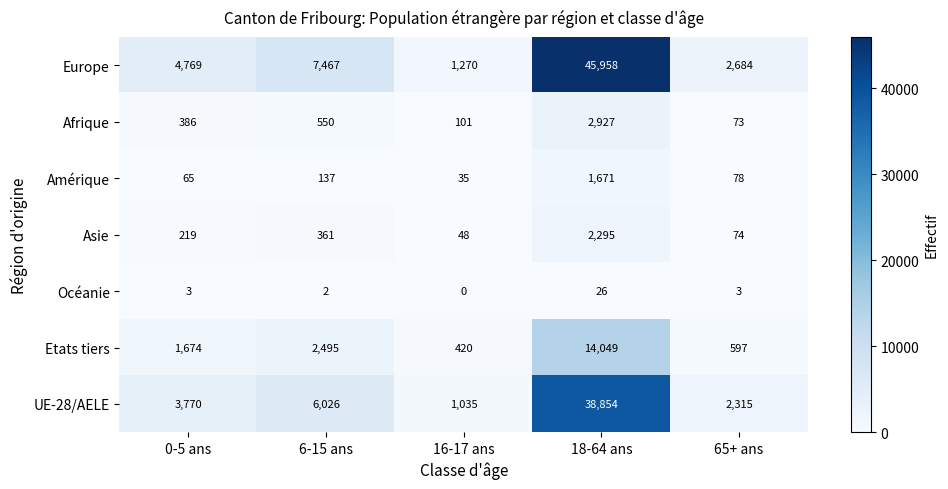

What is the difference between the Asie values at 18-64 ans and 16-17 ans?

2247